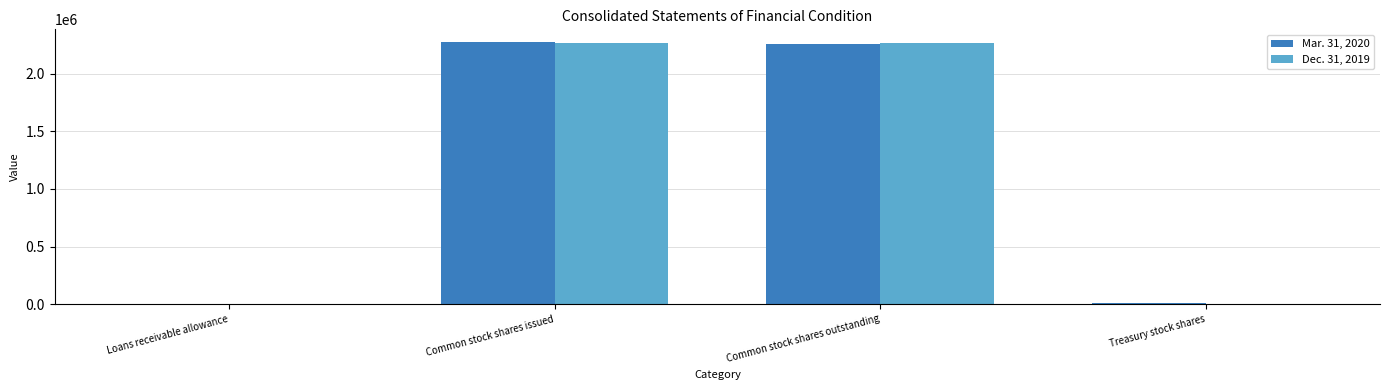

Is the value of Mar. 31, 2020 at Loans receivable allowance greater than the value of Dec. 31, 2019 at Common stock shares outstanding?

No